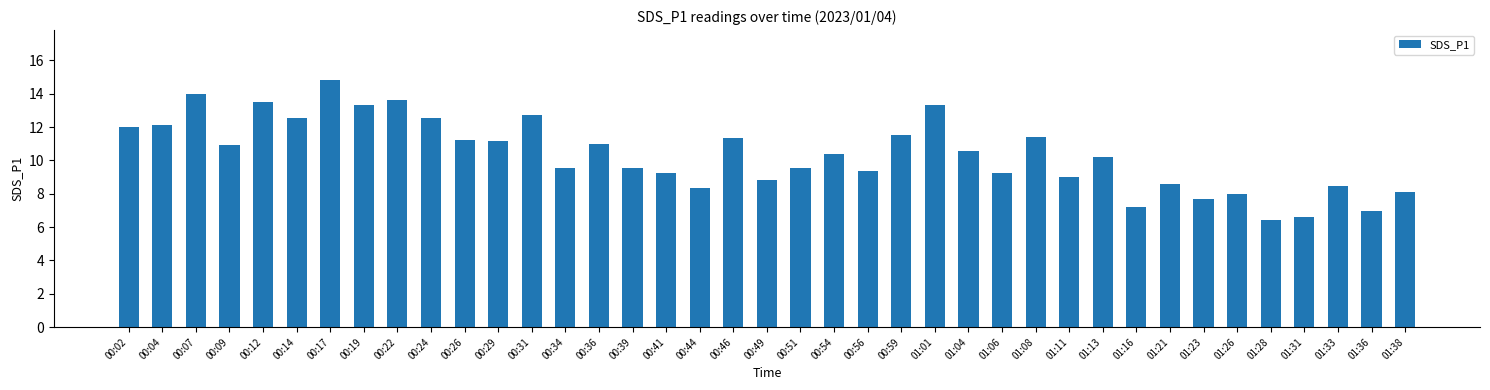

What is the difference between the values at 01:38 and 01:28?

1.7